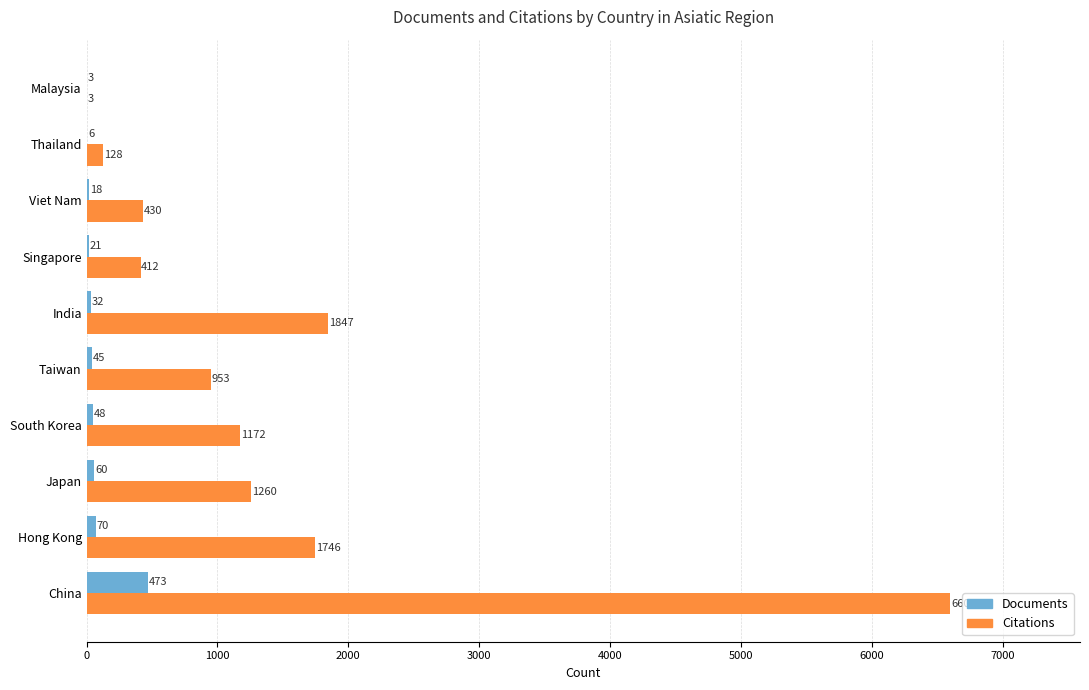

The value of Citations at Malaysia is 3. True or false?

True